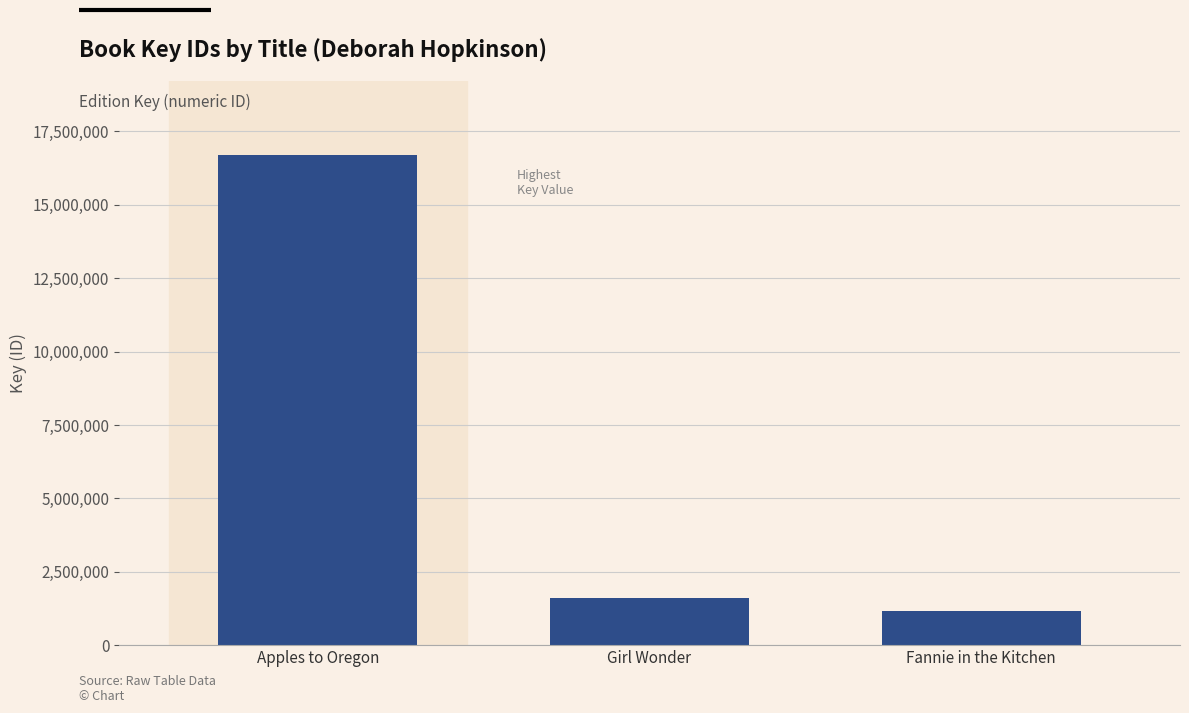

True or false: the data shows 772841 at Girl Wonder.

False